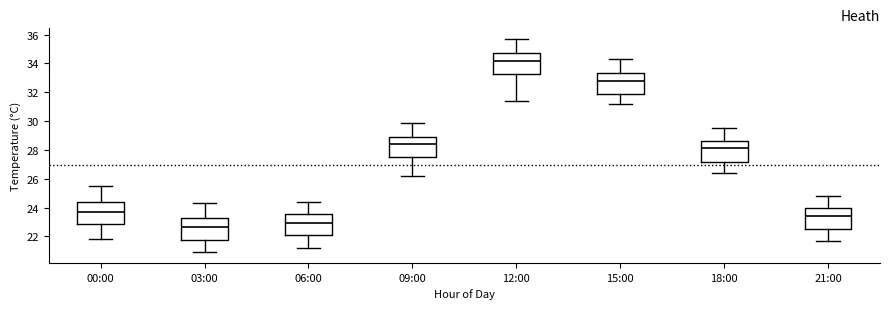

Reading left to right, read every box against the y-axis: the position of its median line, the range the box covers, and the ends of its whiskers. The values are not printed on the chart, so give them approximately, as read against the axis.

00:00: median 23.8, box 22.8 to 24.4, whiskers 21.8 to 25.6
03:00: median 22.6, box 21.8 to 23.2, whiskers 21.0 to 24.4
06:00: median 23.0, box 22.0 to 23.6, whiskers 21.2 to 24.4
09:00: median 28.4, box 27.4 to 29.0, whiskers 26.2 to 30.0
12:00: median 34.2, box 33.2 to 34.8, whiskers 31.4 to 35.8
15:00: median 32.8, box 31.8 to 33.4, whiskers 31.2 to 34.4
18:00: median 28.2, box 27.2 to 28.6, whiskers 26.4 to 29.6
21:00: median 23.4, box 22.4 to 24.0, whiskers 21.8 to 24.8